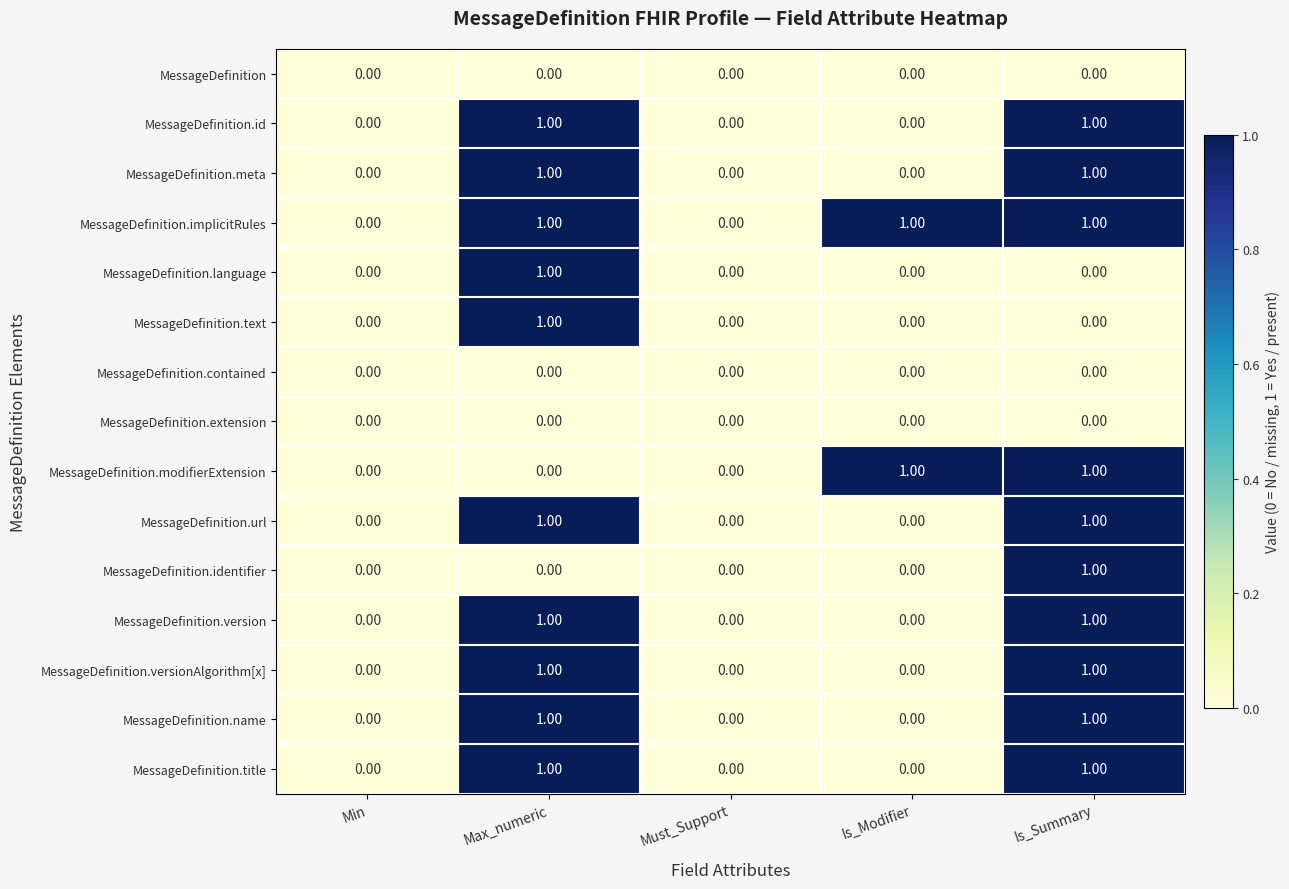

What is the sum of all MessageDefinition.implicitRules values?

3